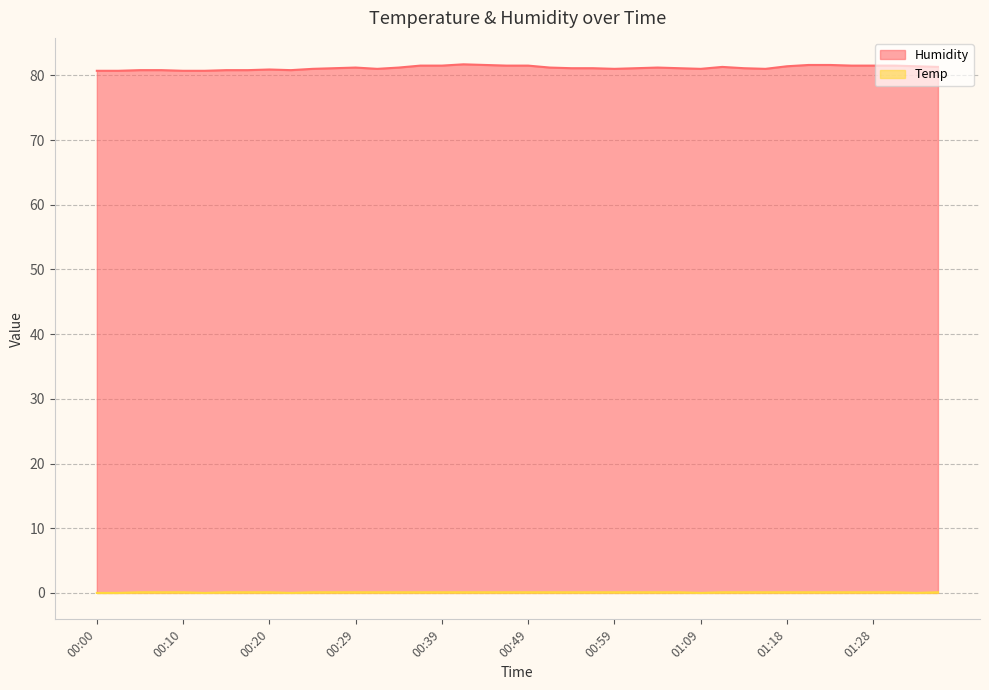

Is the value of Humidity at 01:16 greater than the value of Temp at 01:04?

Yes